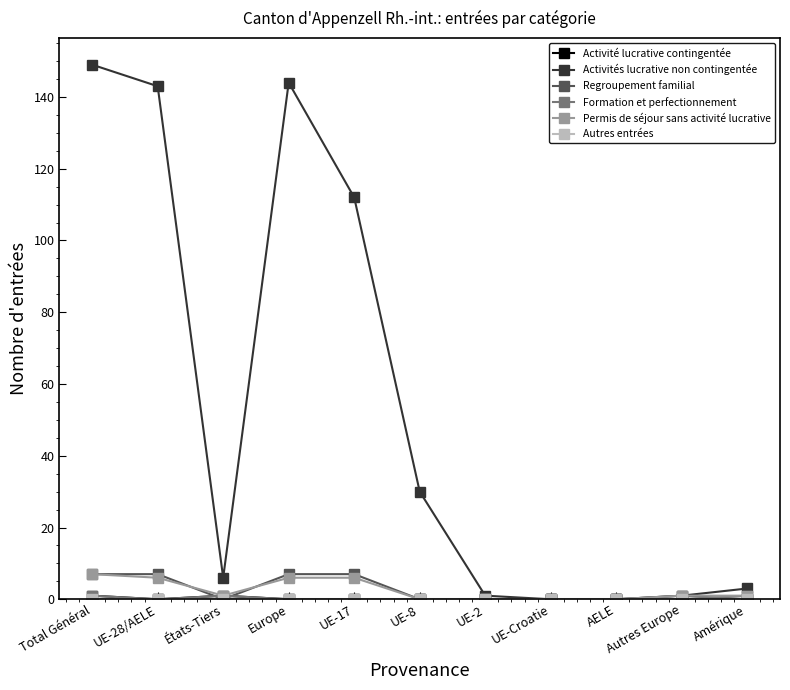

Between UE-17 and Amérique, which series saw the biggest shift?

Activités lucrative non contingentée